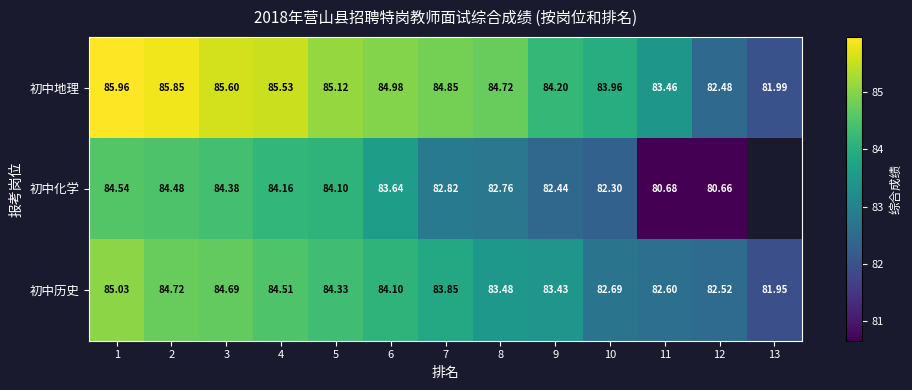

Count the number of data series in this chart.

3